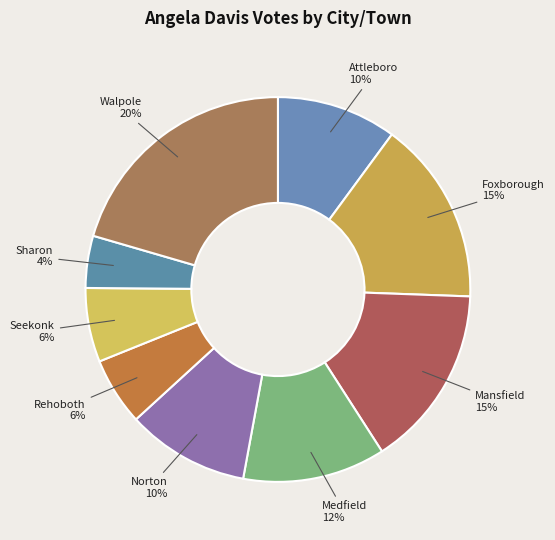

Is there any slice that represents more than half of the pie?

No